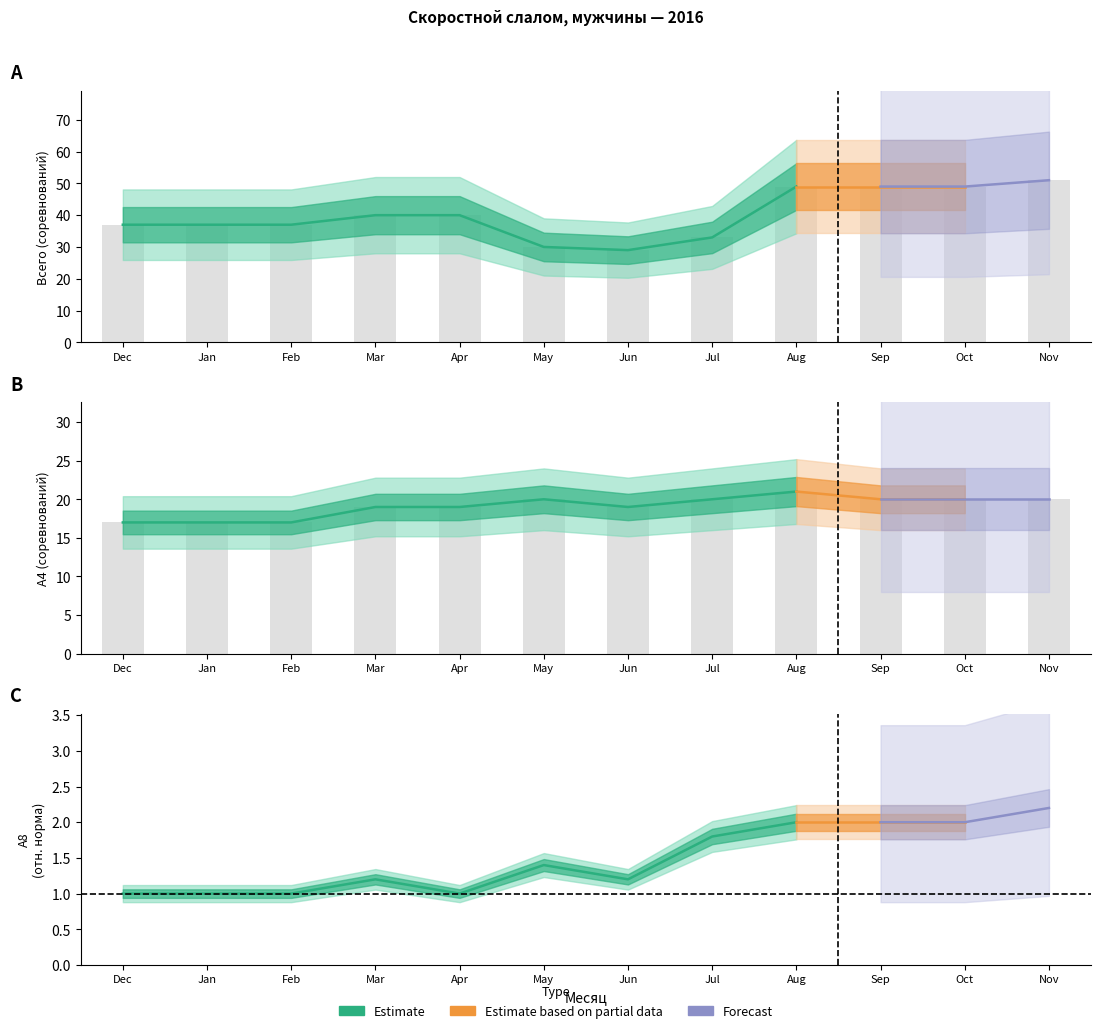

What is the difference between the maximum and second lowest values in the А4 series?

4